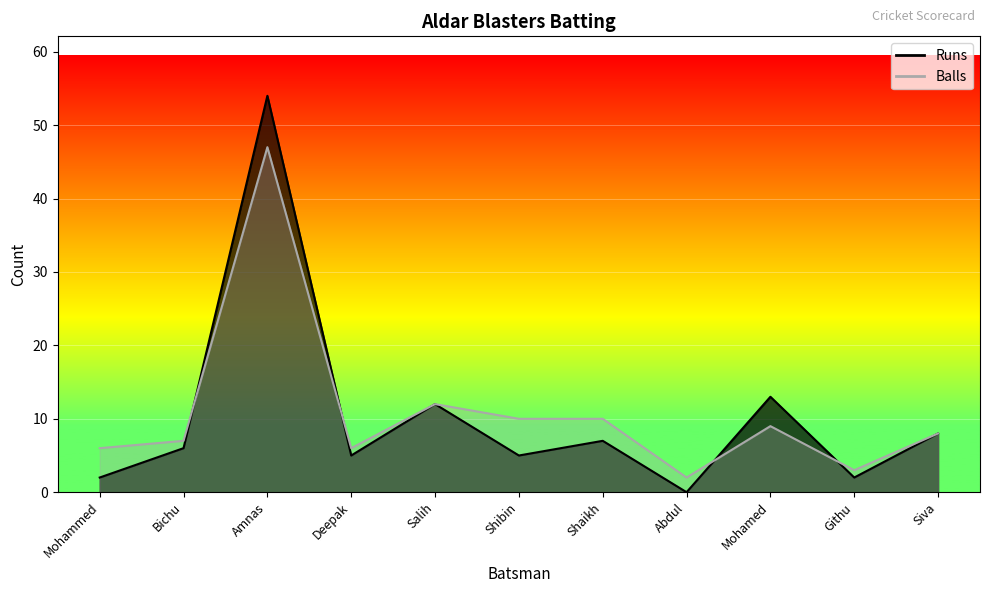

Which series has the largest total across all categories?

Balls